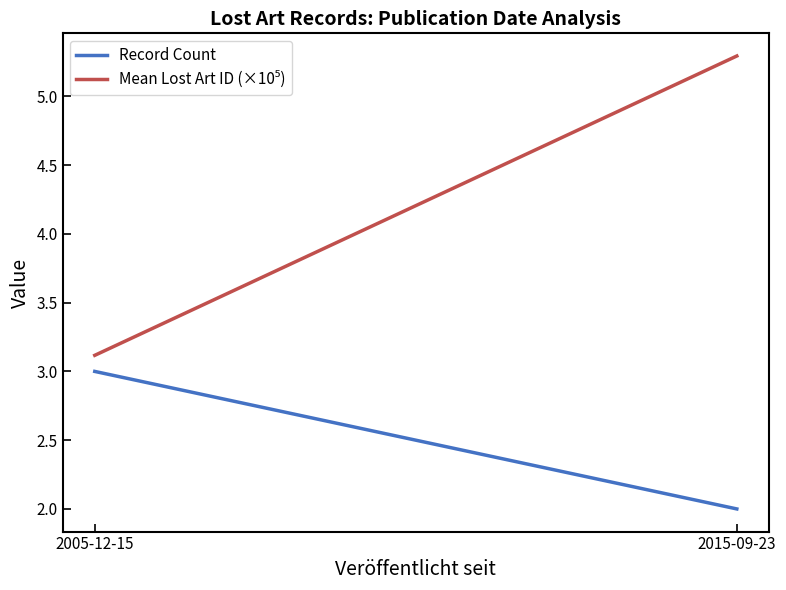

Which series changed the most between 2005-12-15 and 2015-09-23?

Mean Lost Art ID (×10⁵)